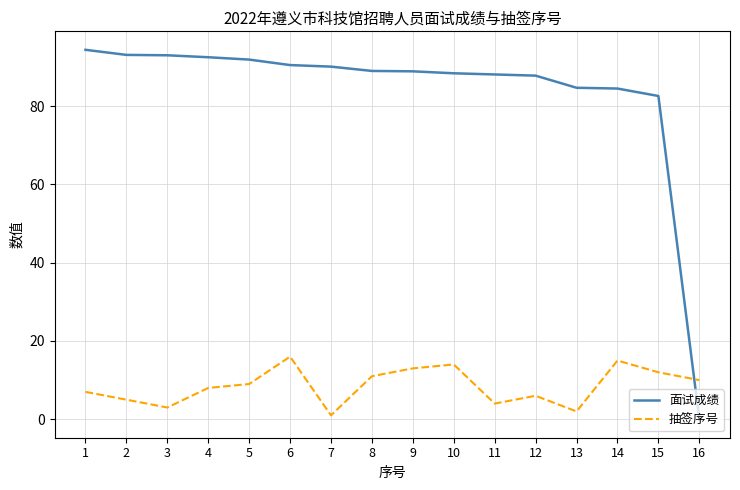

Which series ends up on top after the final intersection of 面试成绩 and 抽签序号?

抽签序号